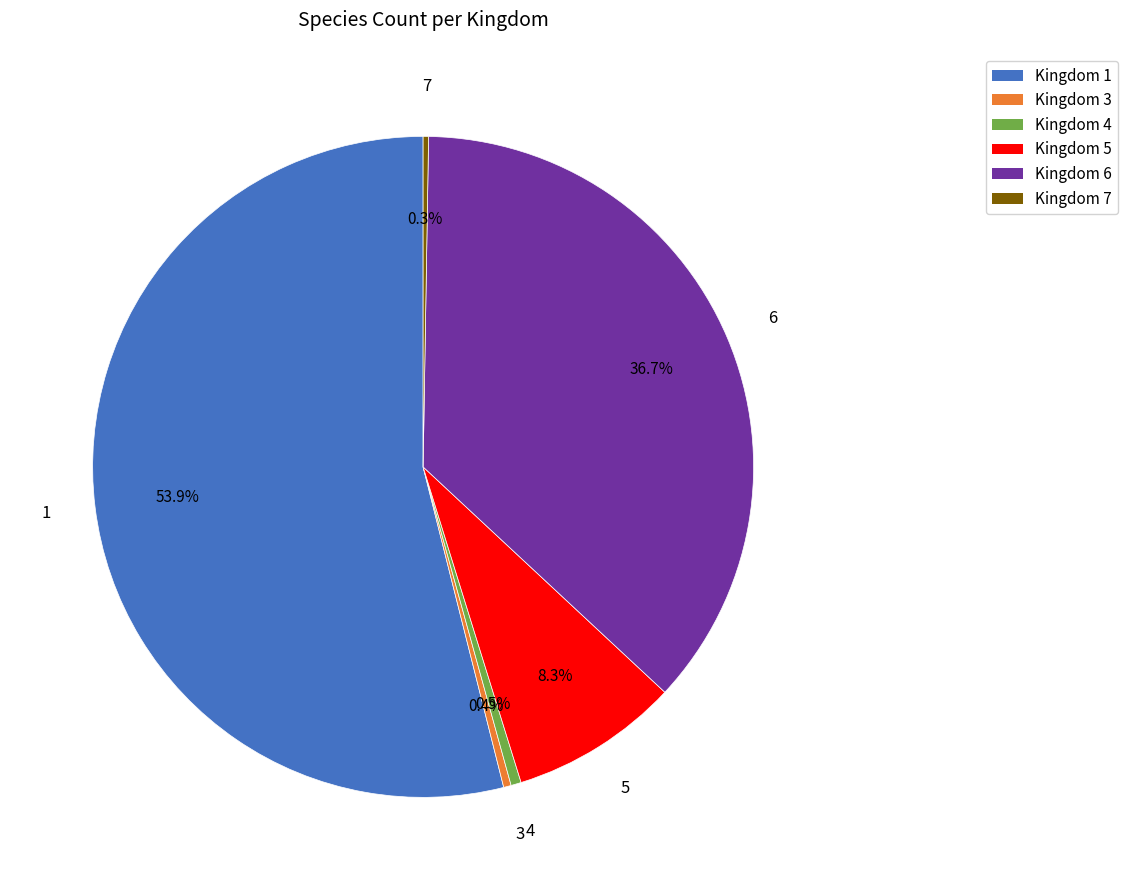

Is there a majority slice in this chart?

Yes